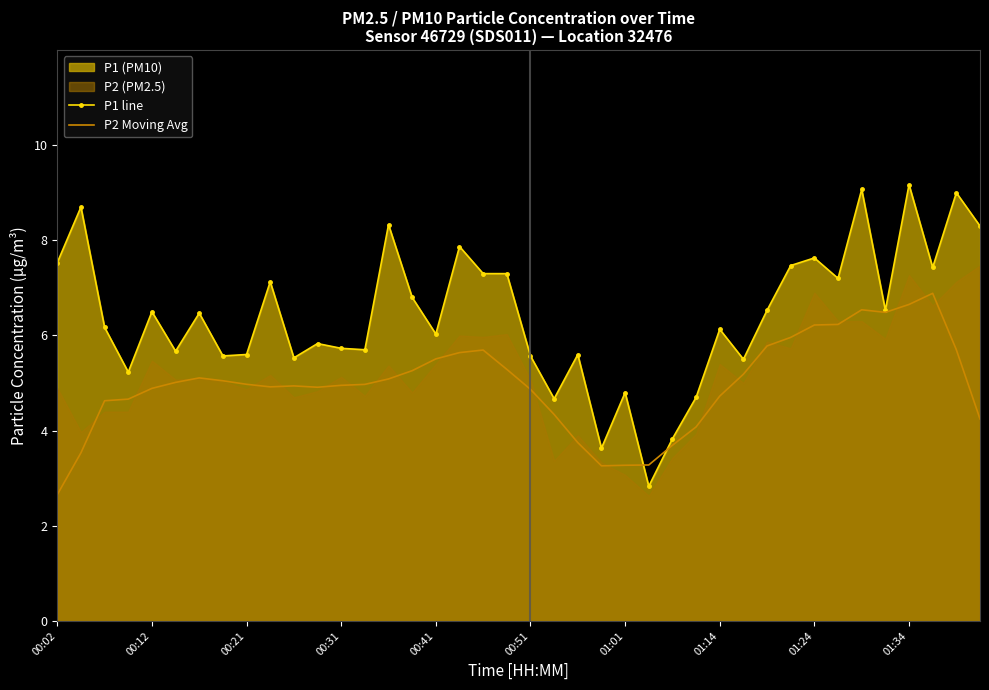

True or false: P2 Moving Avg and P1 line cross at least once.

True